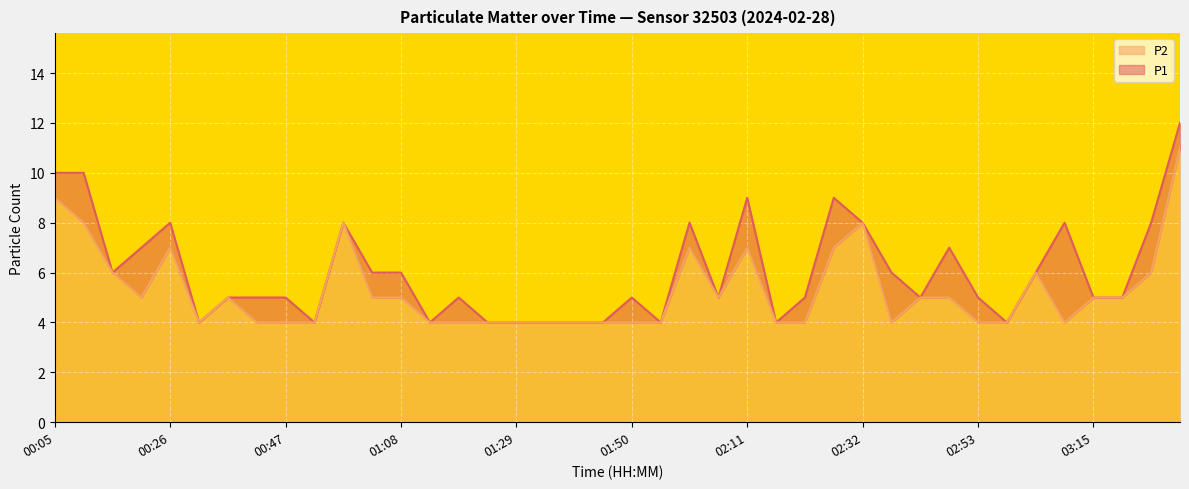

True or false: P2 and P1 intersect in this chart.

False